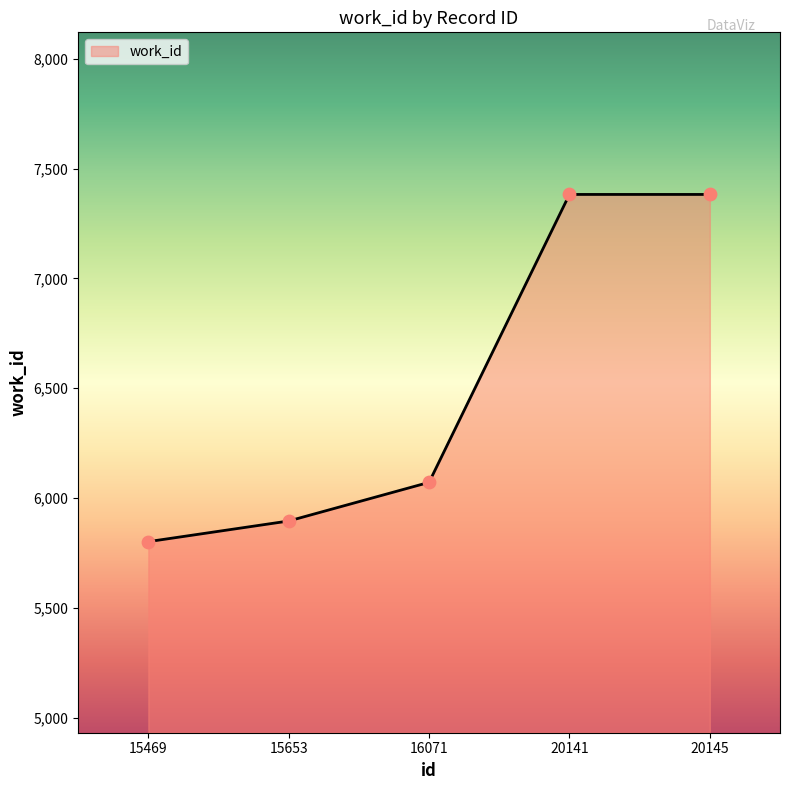

What is the change in value from 15653 to 16071?

+176